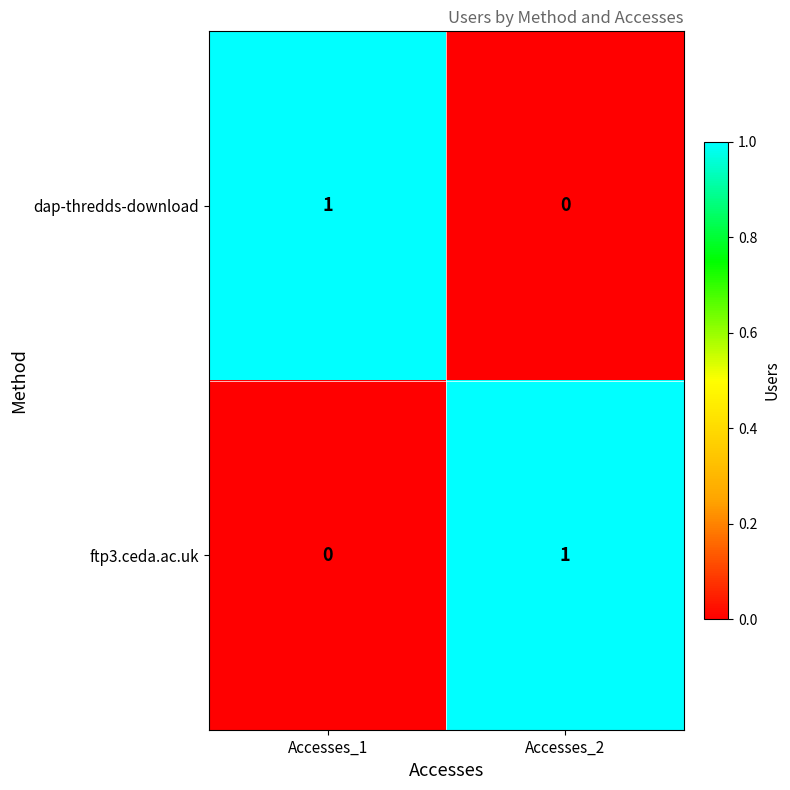

How many series are shown in this chart?

2